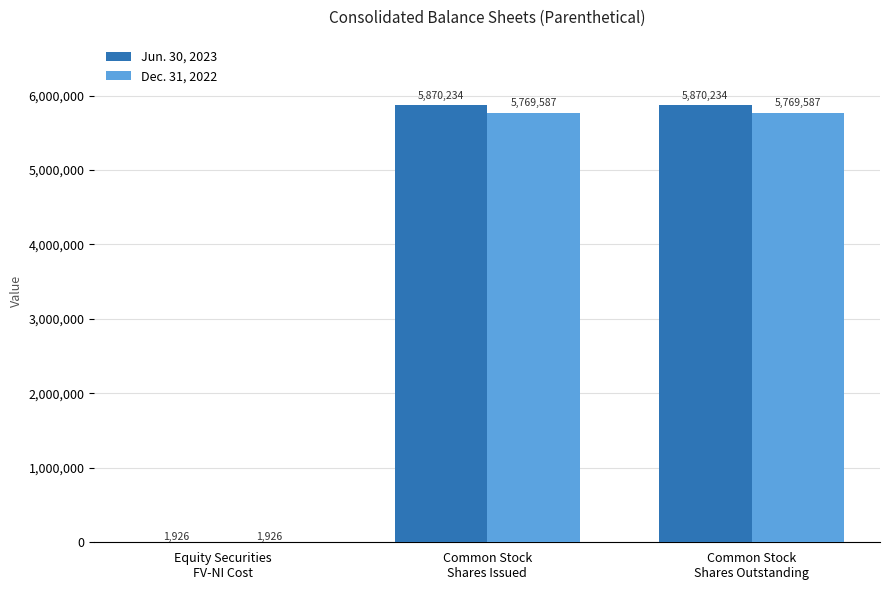

What is the maximum value shown in the chart?

5870234